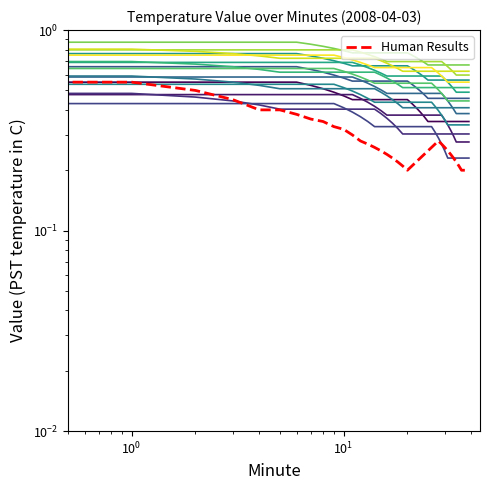

True or false: the data has more than 2 interior local peaks.

False